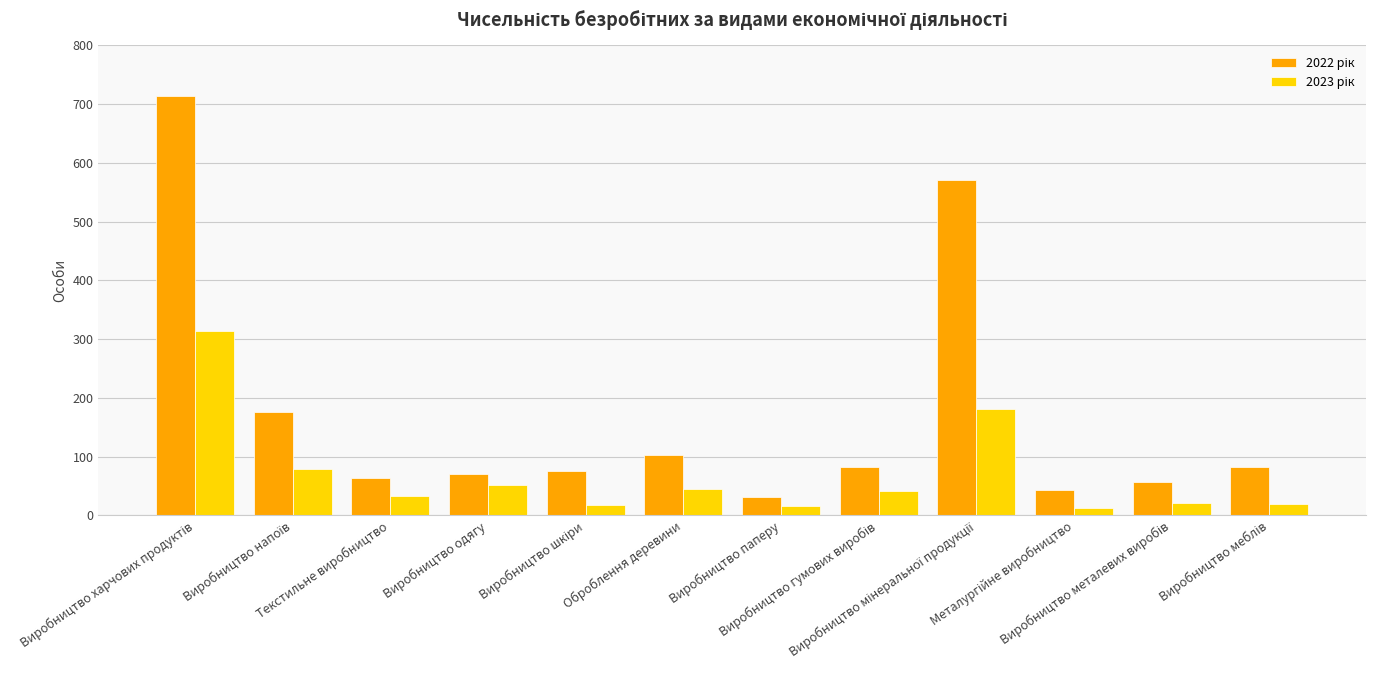

At how many categories does at least one series exceed 130?

3